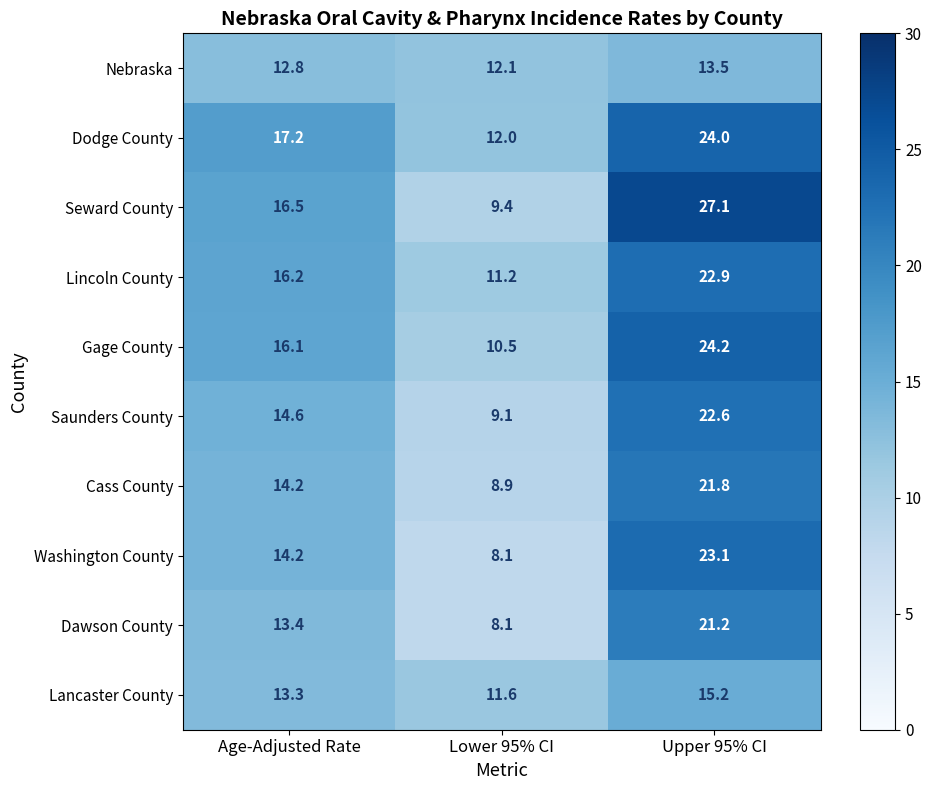

Reading left to right, list all the values displayed in this chart.

Nebraska: 12.8	12.1	13.5
Dodge County: 17.2	12.0	24.0
Seward County: 16.5	9.4	27.1
Lincoln County: 16.2	11.2	22.9
Gage County: 16.1	10.5	24.2
Saunders County: 14.6	9.1	22.6
Cass County: 14.2	8.9	21.8
Washington County: 14.2	8.1	23.1
Dawson County: 13.4	8.1	21.2
Lancaster County: 13.3	11.6	15.2